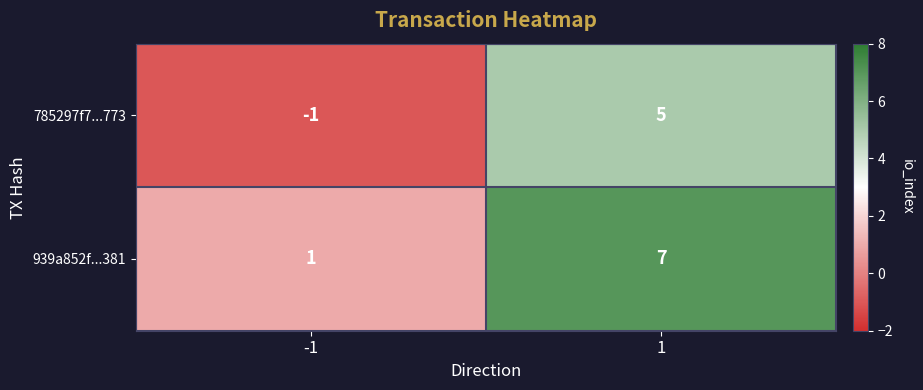

Which series has the largest total across all categories?

939a852f...381